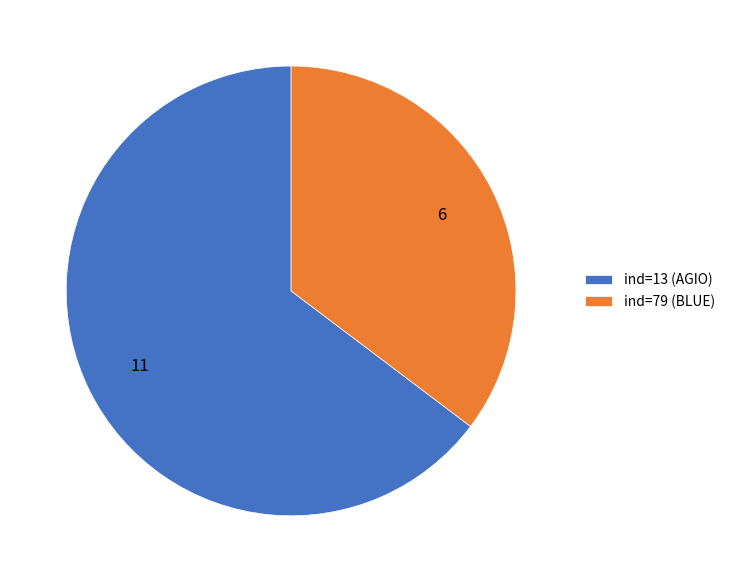

Rank the categories by value from lowest to highest.

ind=79 (BLUE), ind=13 (AGIO)